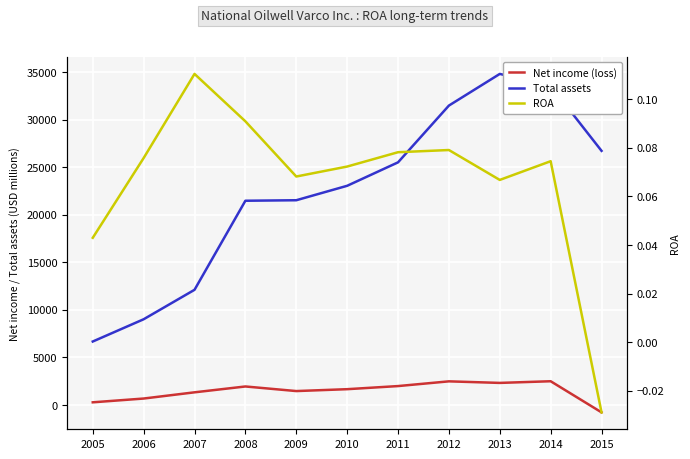

Is it true that ROA equals 0.1 at 2006?

False